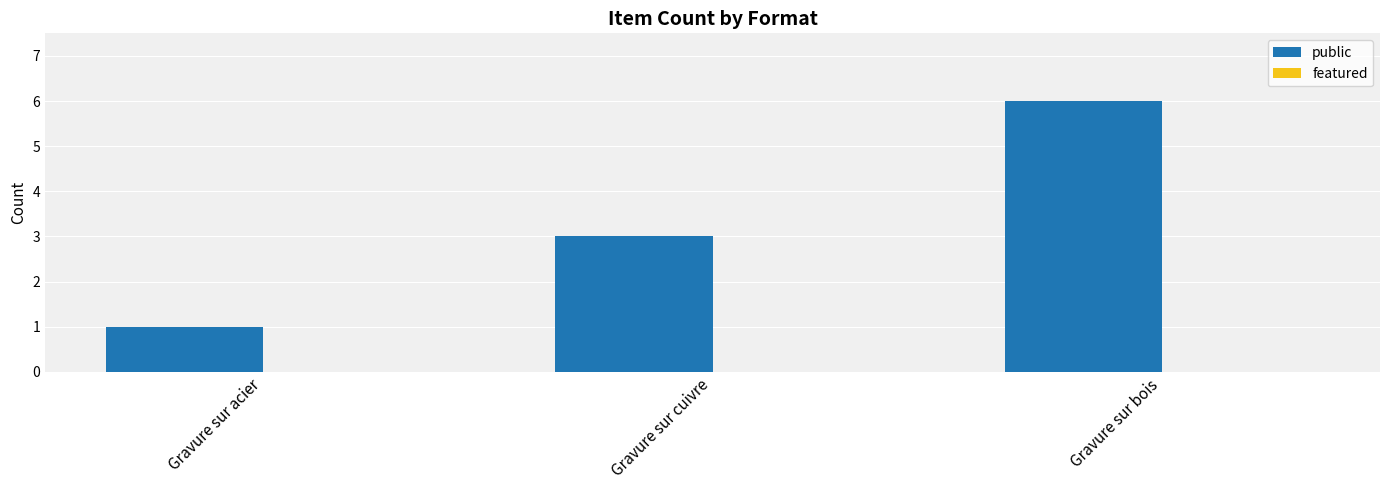

What is the change in value from Gravure sur cuivre to Gravure sur bois?

+3